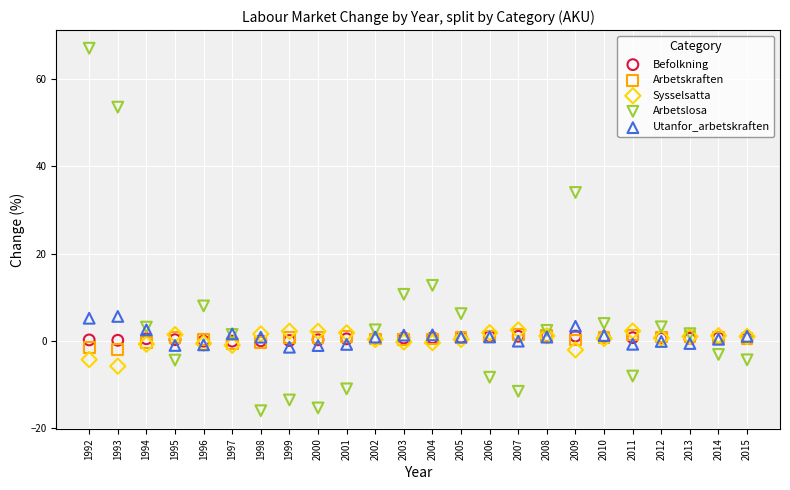

Which series has the largest Y range (max minus min)?

Arbetslosa